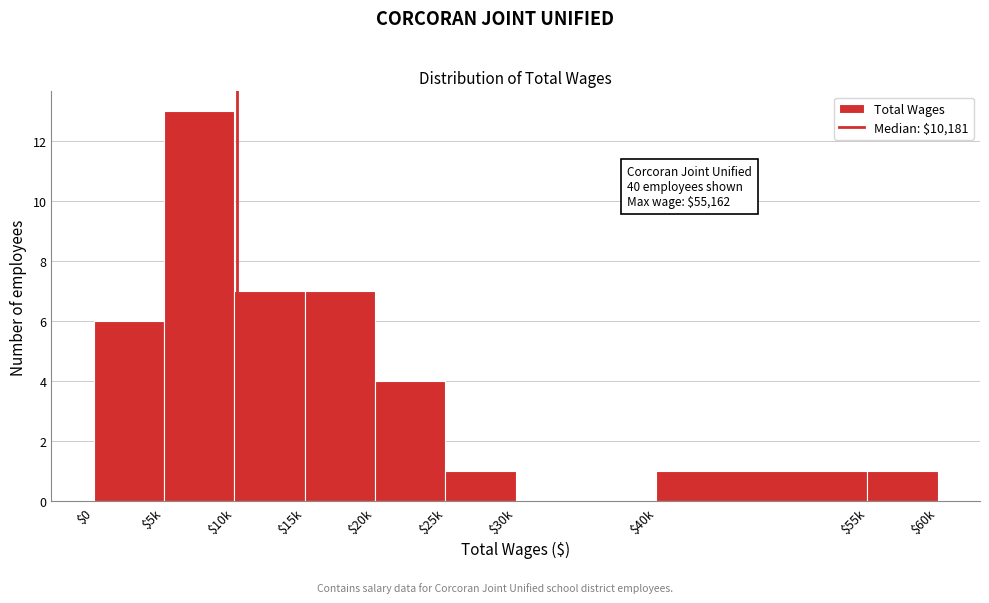

What is the sum of all values?

40